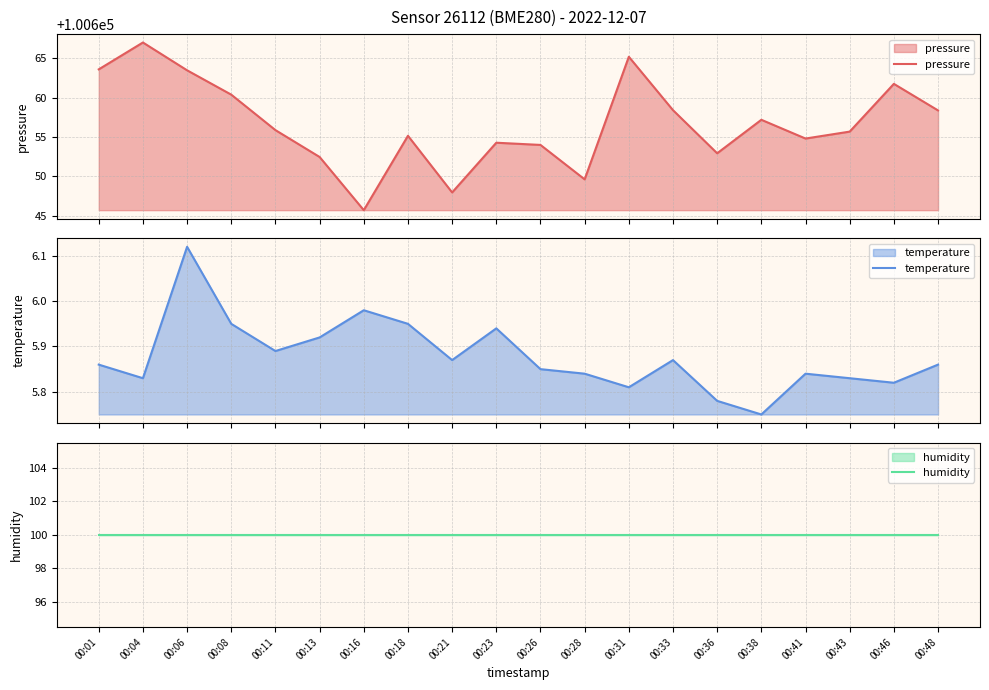

Which category has the lowest value across all series?

00:38